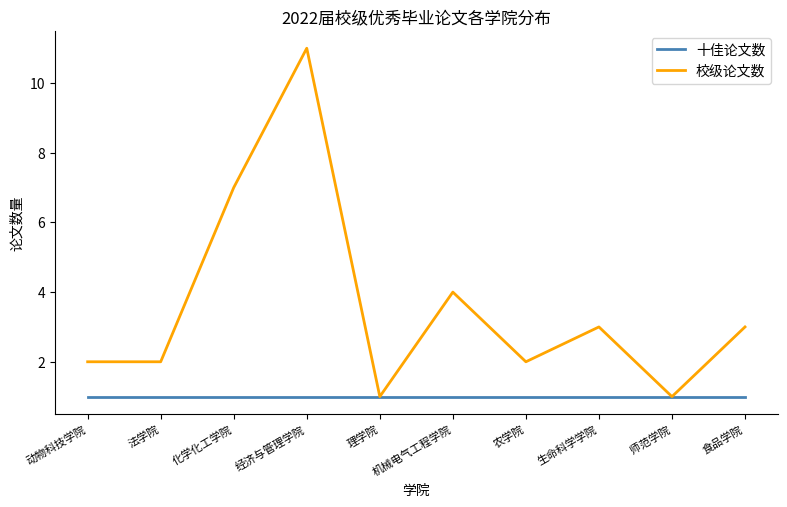

Which series has the widest spread of values?

校级论文数